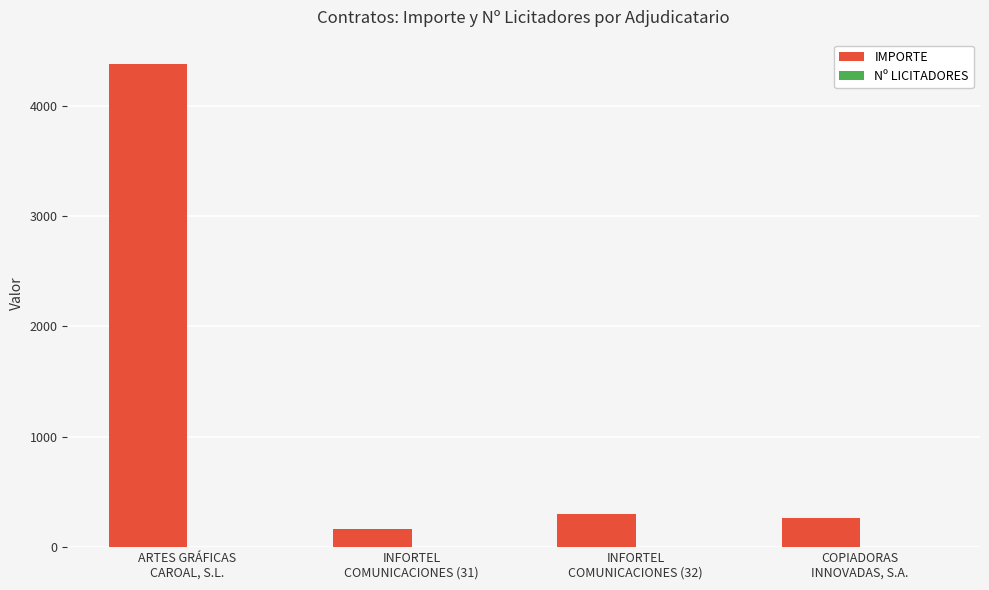

Which series has the largest total across all categories?

IMPORTE